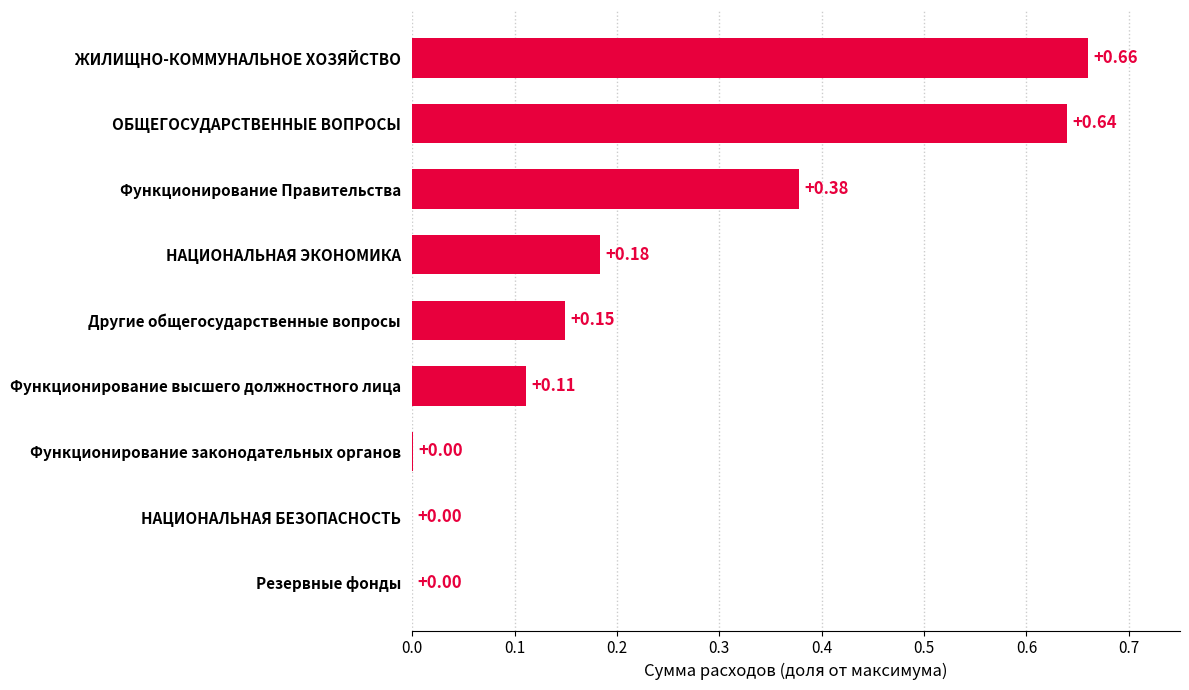

What is the change in value from Функционирование законодательных органов to Функционирование Правительства?

+0.4